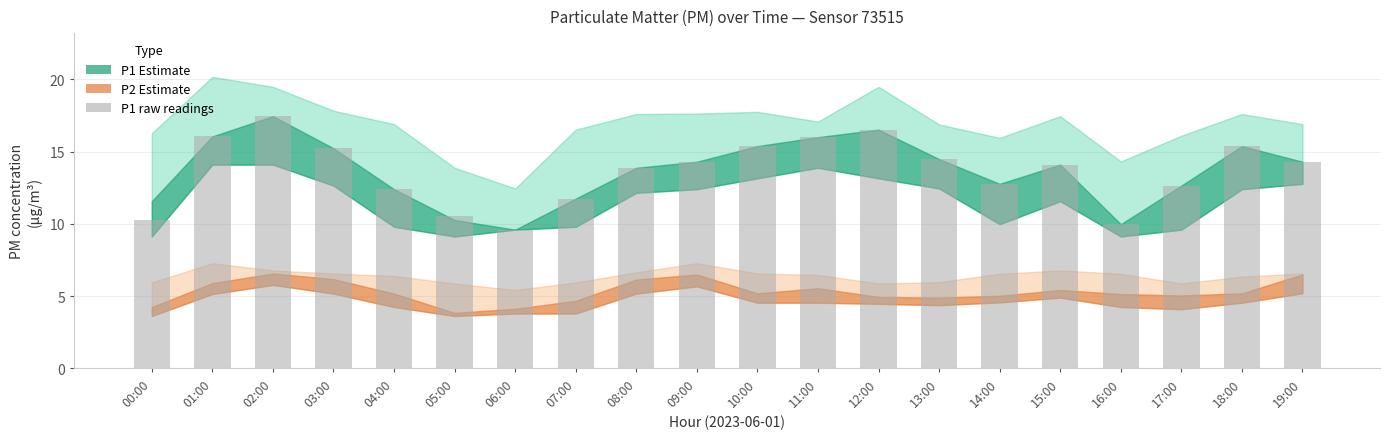

At which category does the chart reach its peak across all series?

02:00